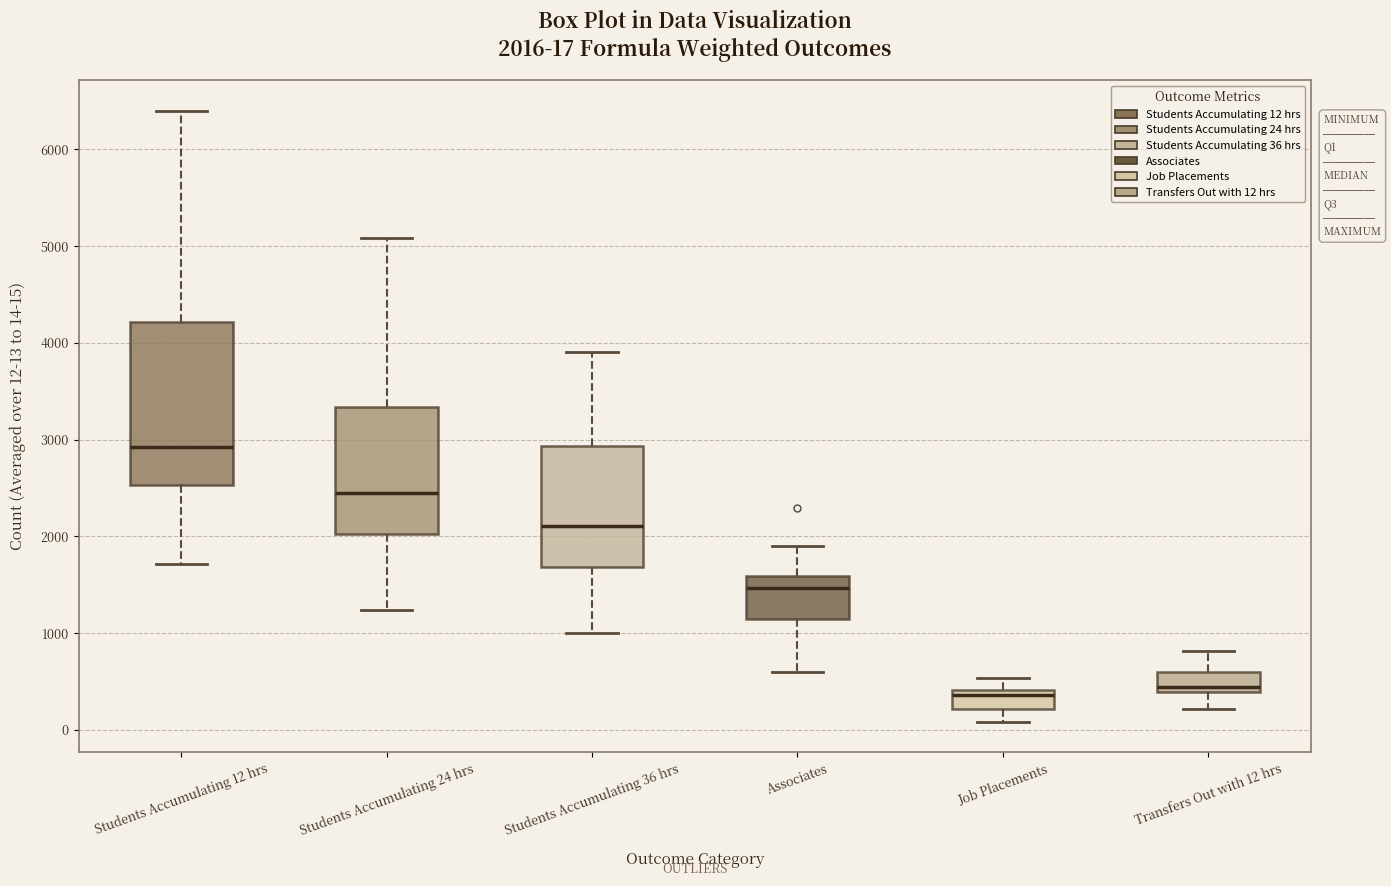

Which box is the tallest, from its lower edge to its upper edge?

Students Accumulating 12 hrs